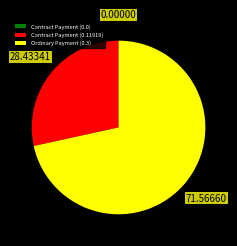

What is the majority slice?

Ordinary Payment (0.3)